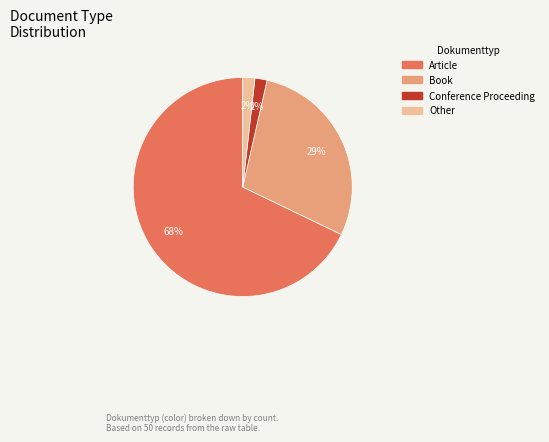

What is the largest slice in the pie chart?

Article